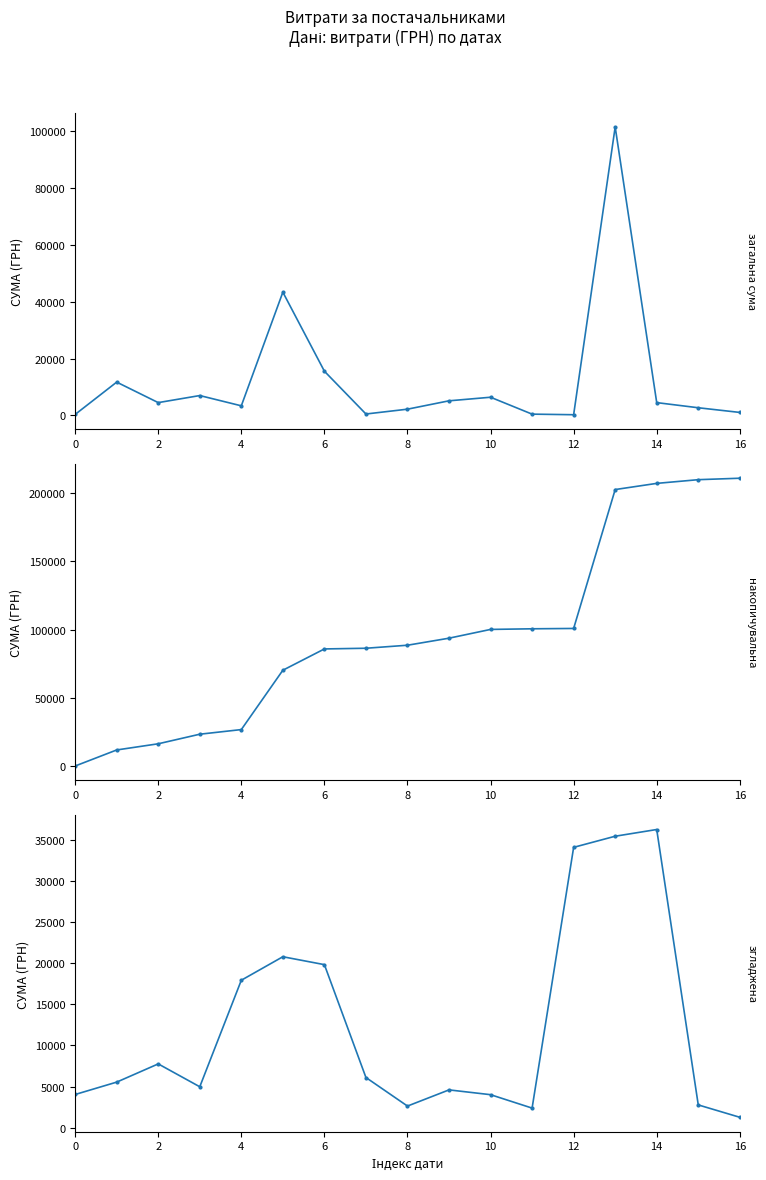

Which series has the largest total across all categories?

СУМА (ГРН) накопичувальна